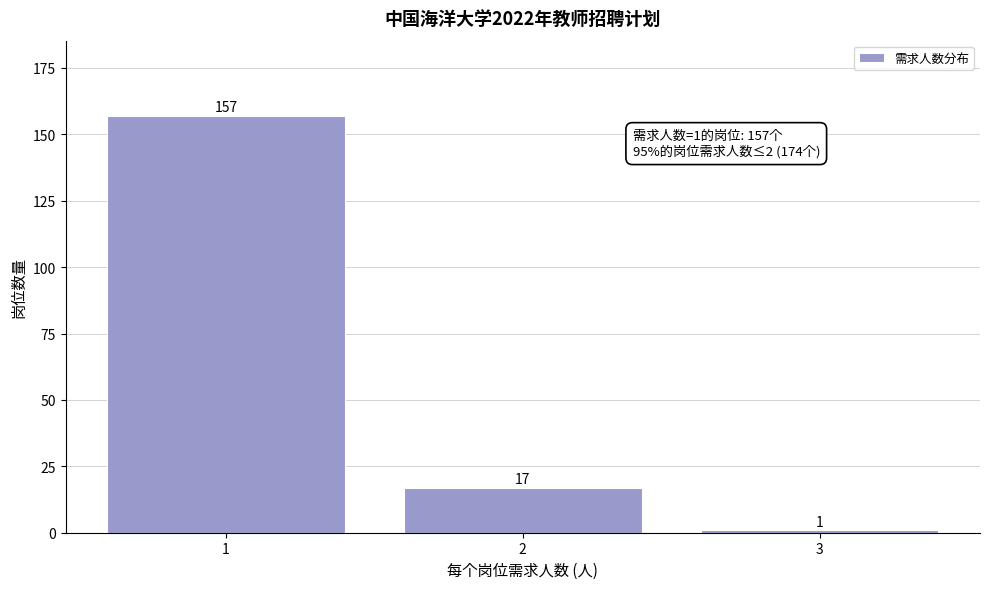

Reading right to left, transcribe all the data shown in this chart.

3=1	2=17	1=157